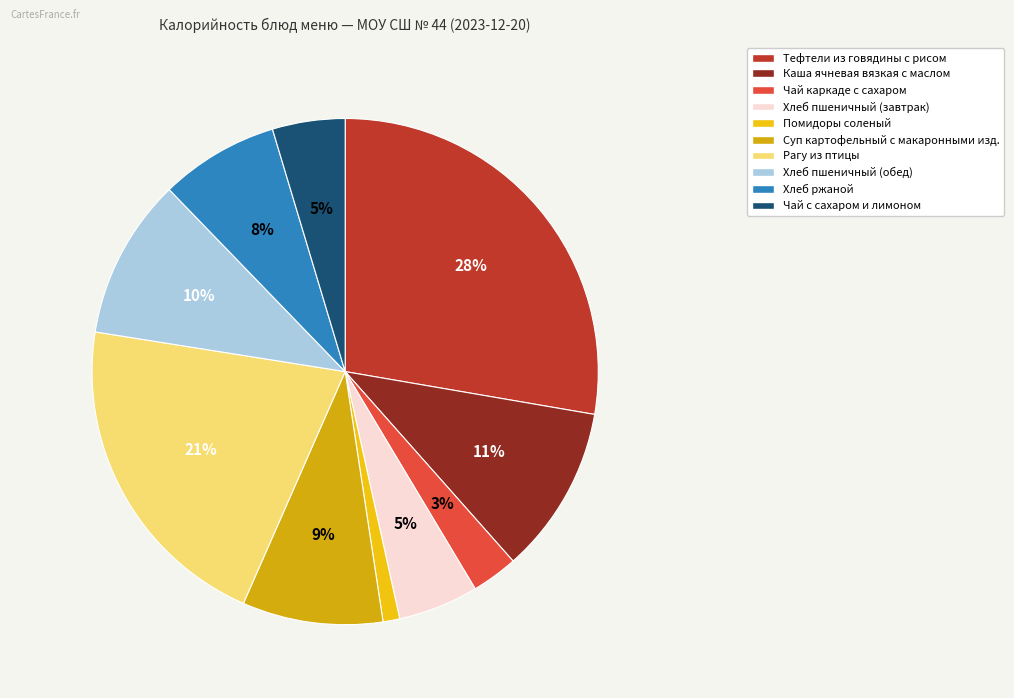

Is there any slice that represents more than half of the pie?

No